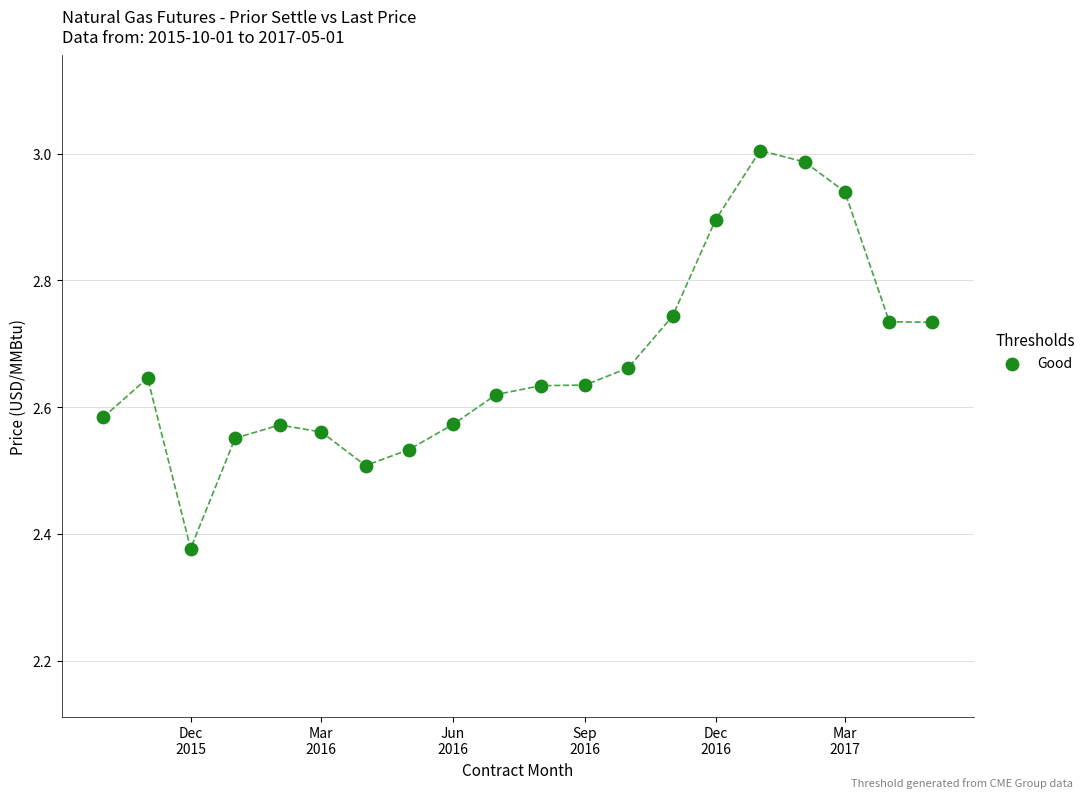

What is the range of X values (max minus min)?

578.0